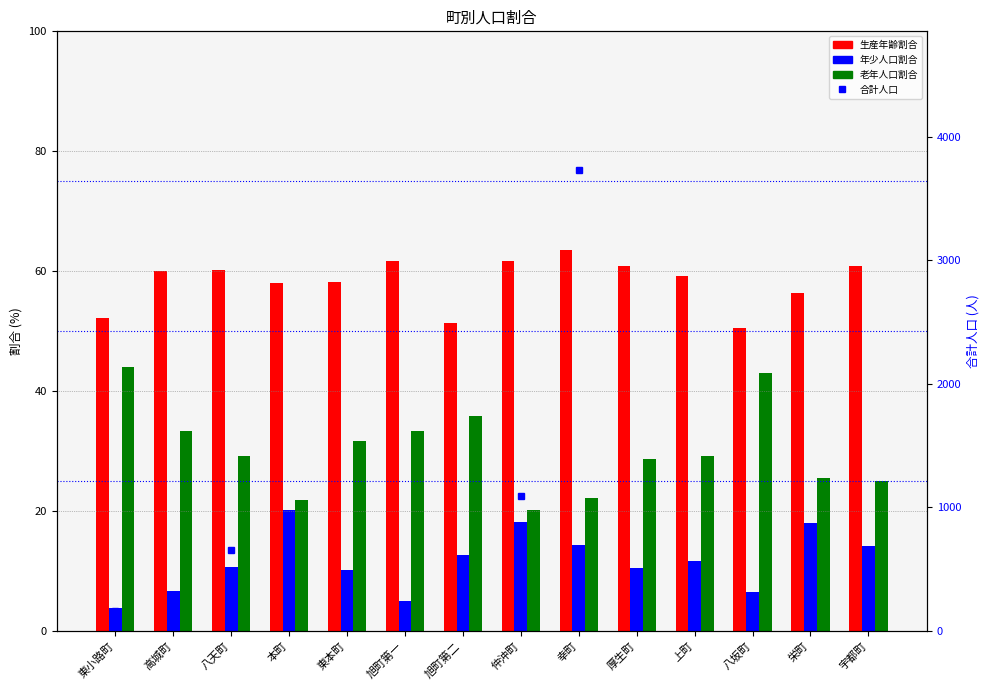

How many groups of bars are there?

14